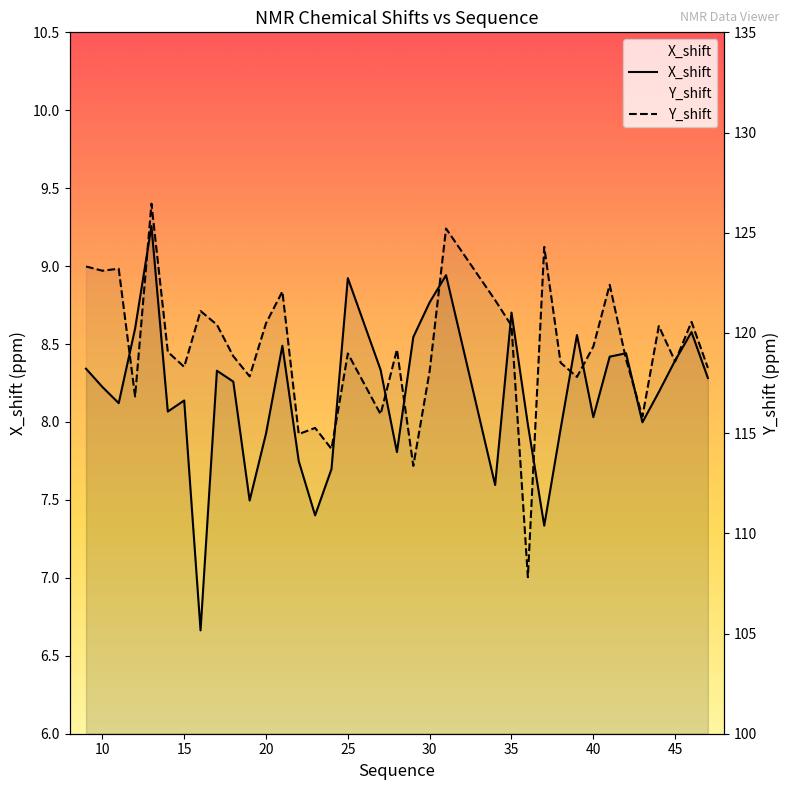

True or false: X_shift and Y_shift intersect in this chart.

False